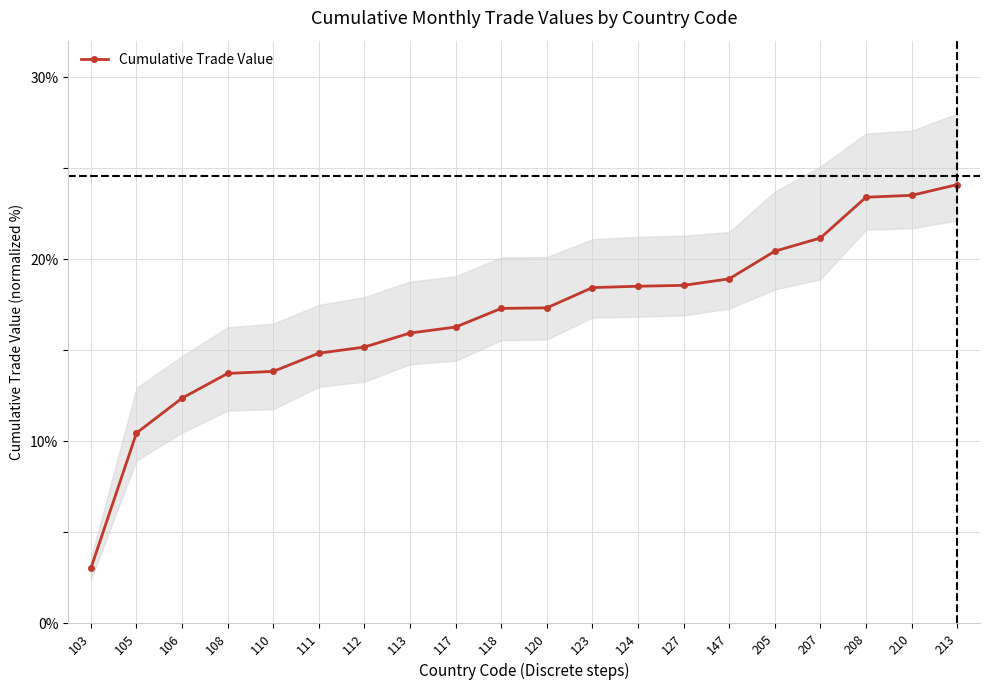

What is the average value?

16.9